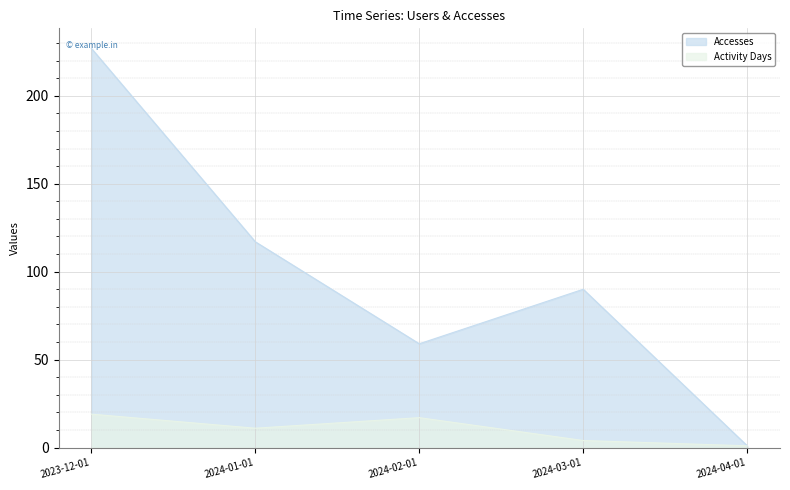

Where does the Activity Days series first go above 11?

2023-12-01